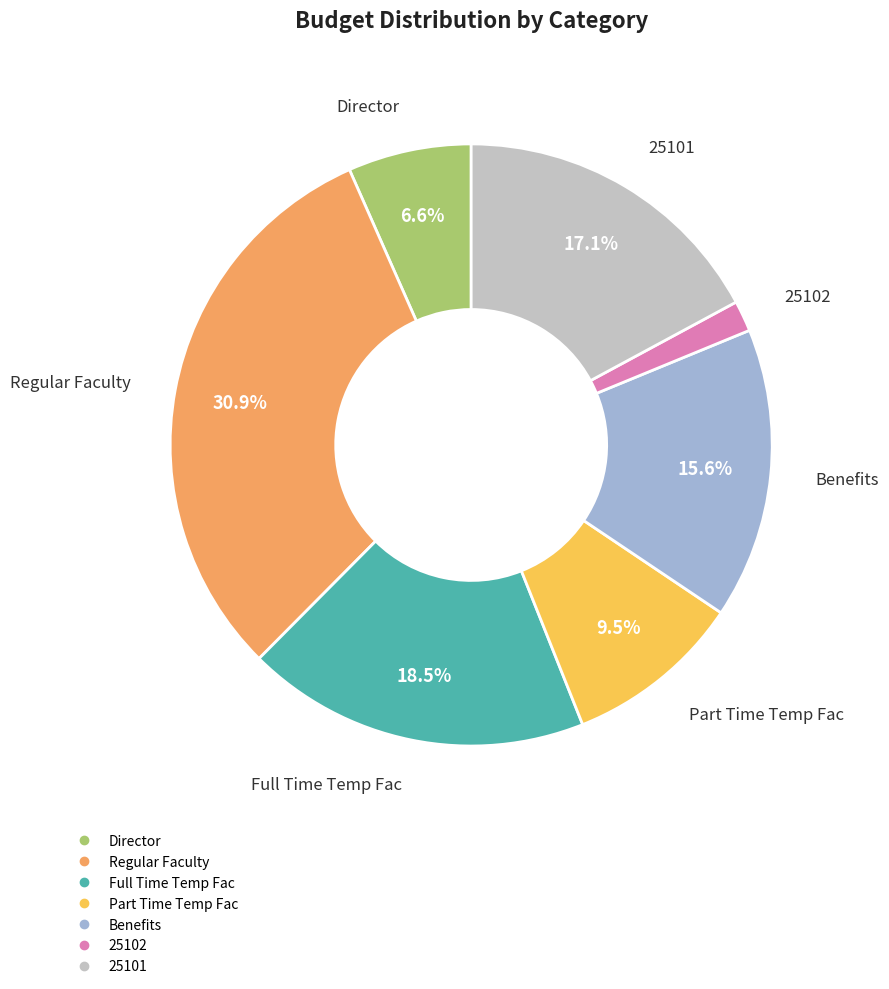

Which has a higher value, Full Time Temp Fac or 25102?

Full Time Temp Fac